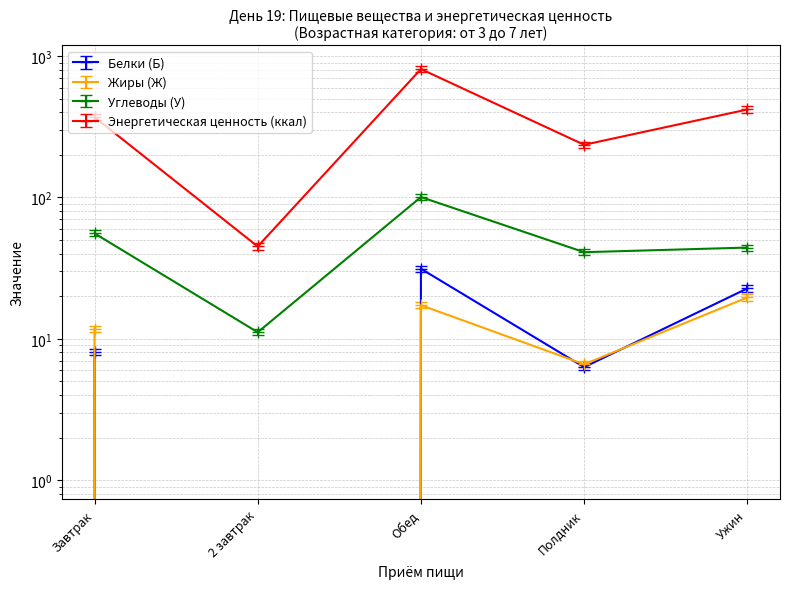

The Белки (Б) series shows 16.5 at Ужин. True or false?

False